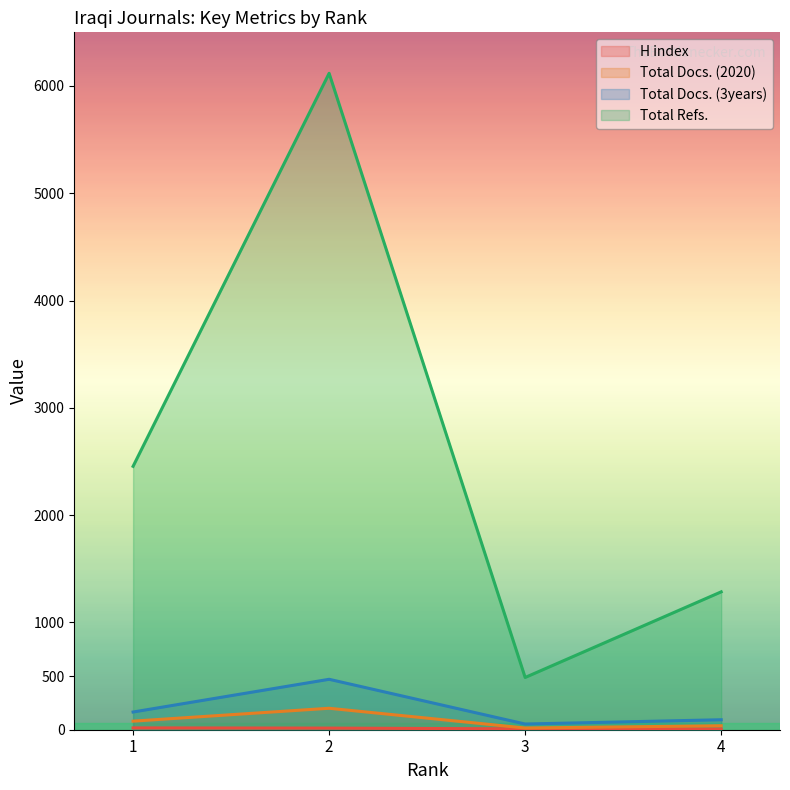

At 1, list the series in order from smallest to largest.

H index, Total Docs. (2020), Total Docs. (3years), Total Refs.